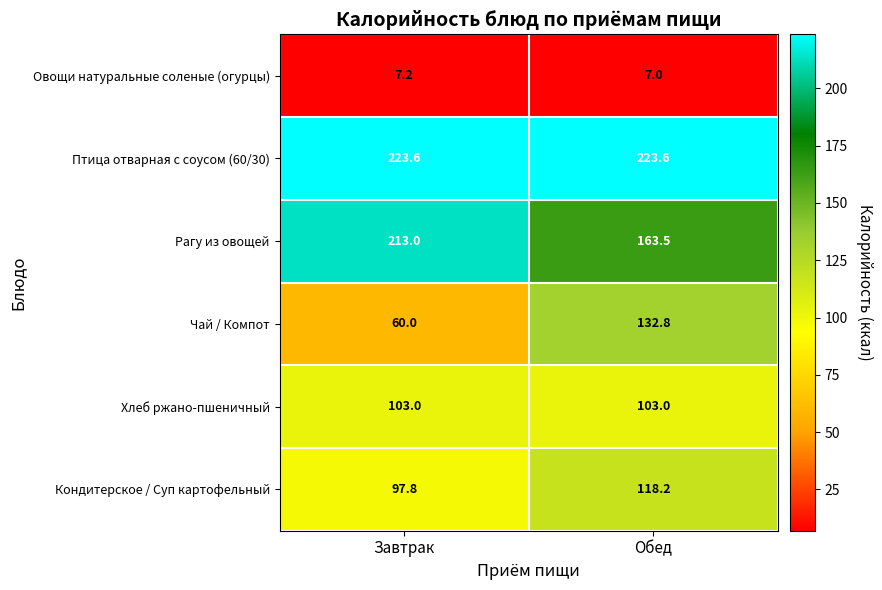

What is the difference between the Кондитерское / Суп картофельный values at Завтрак and Обед?

20.4